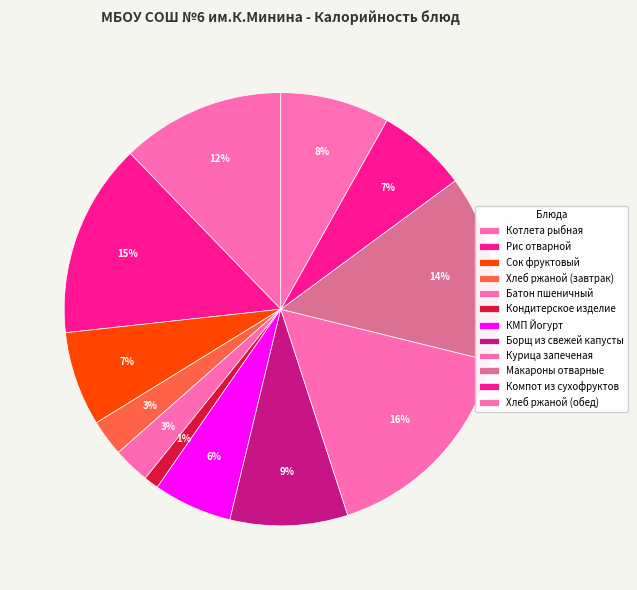

Is Компот из сухофруктов the majority of the pie?

No